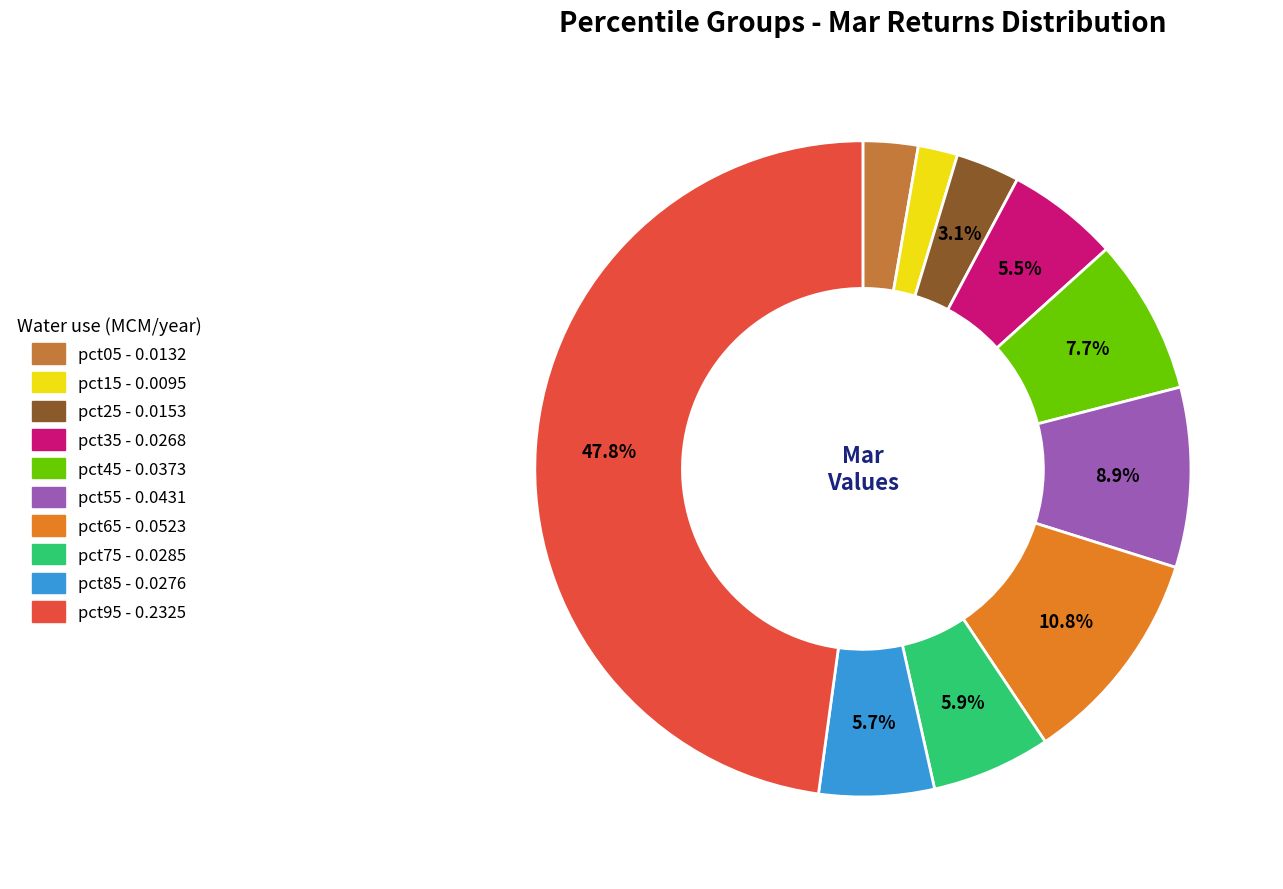

To the nearest percent, what is the combined percentage of pct25 and pct95?

51%